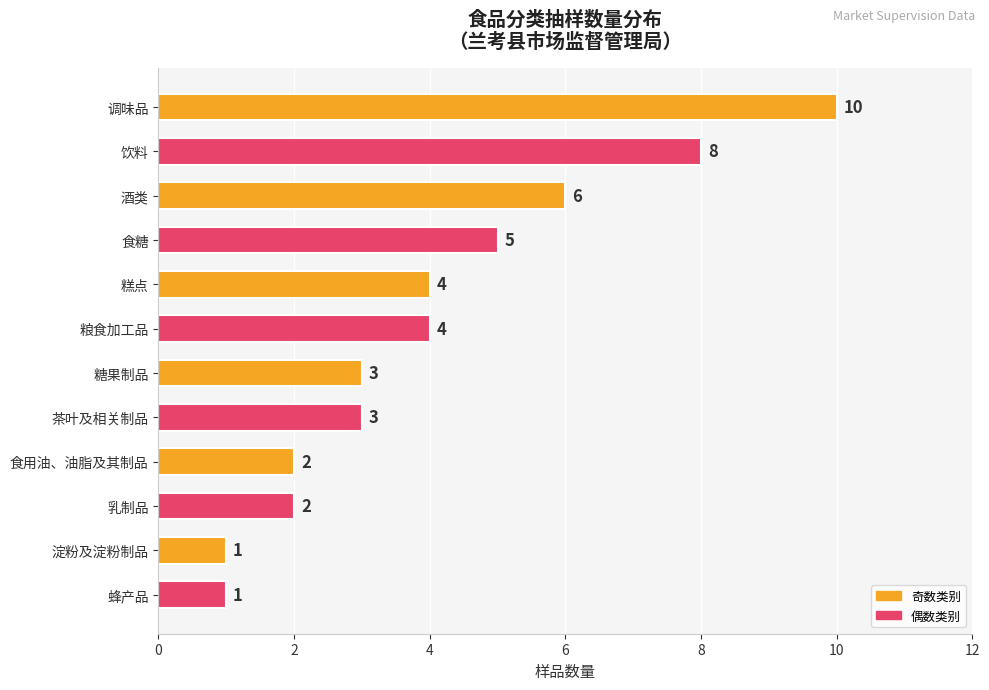

Which has a higher value, 糕点 or 食用油、油脂及其制品?

糕点